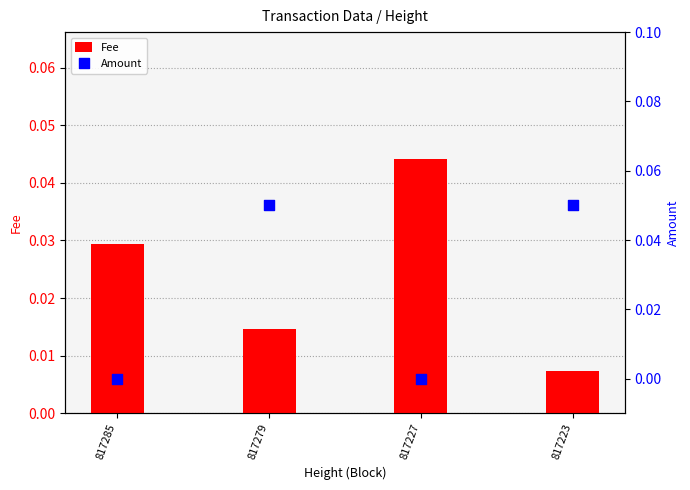

Which series has the widest spread of Y values?

Amount